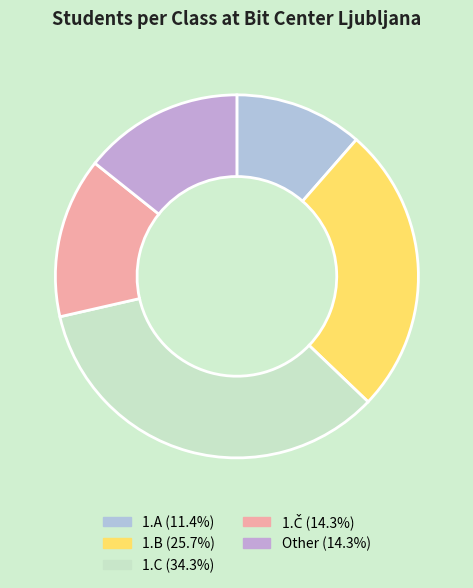

To the nearest percent, what portion does 1.A represent?

11%